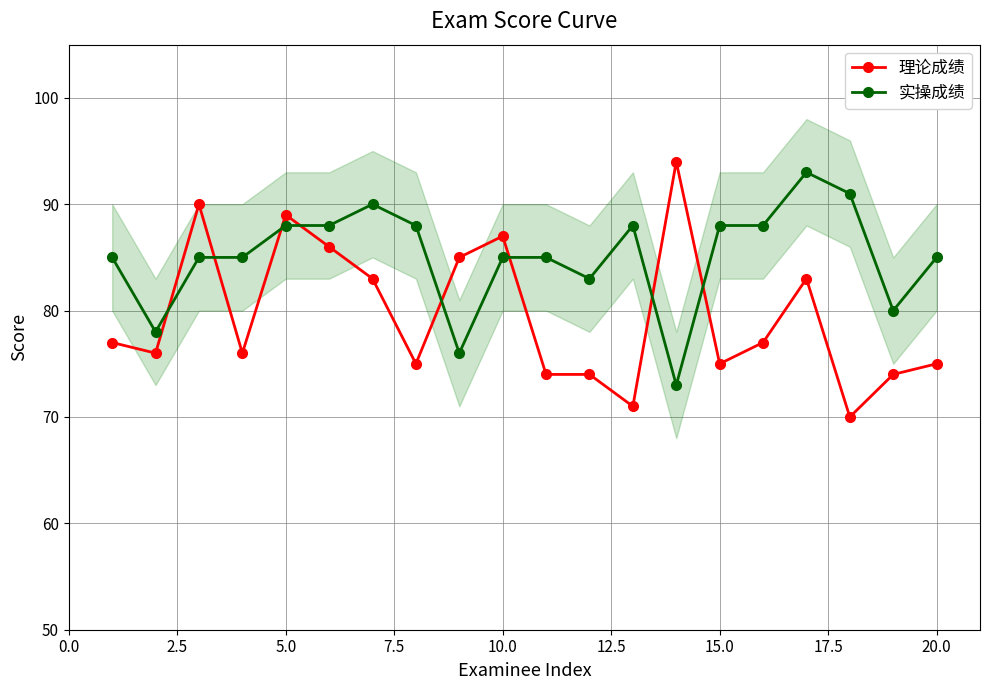

True or false: 理论成绩 has a value of 134 at 20.0.

False